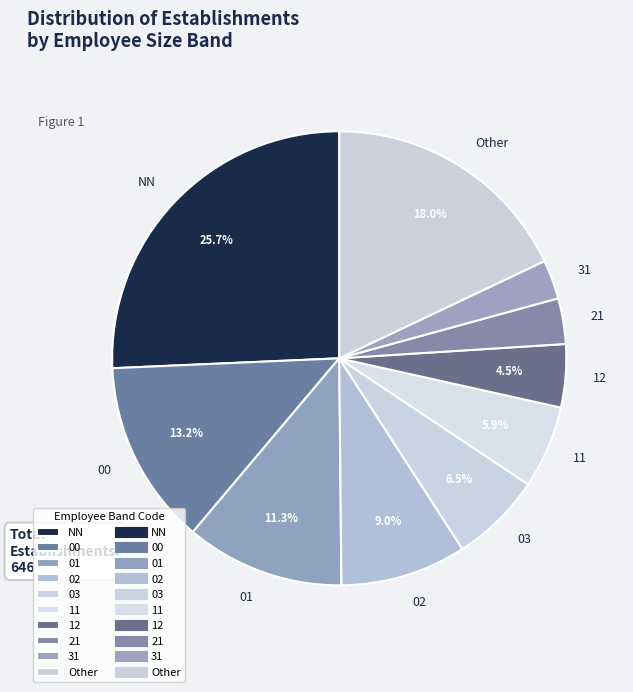

Which has a higher value, 21 or NN?

NN